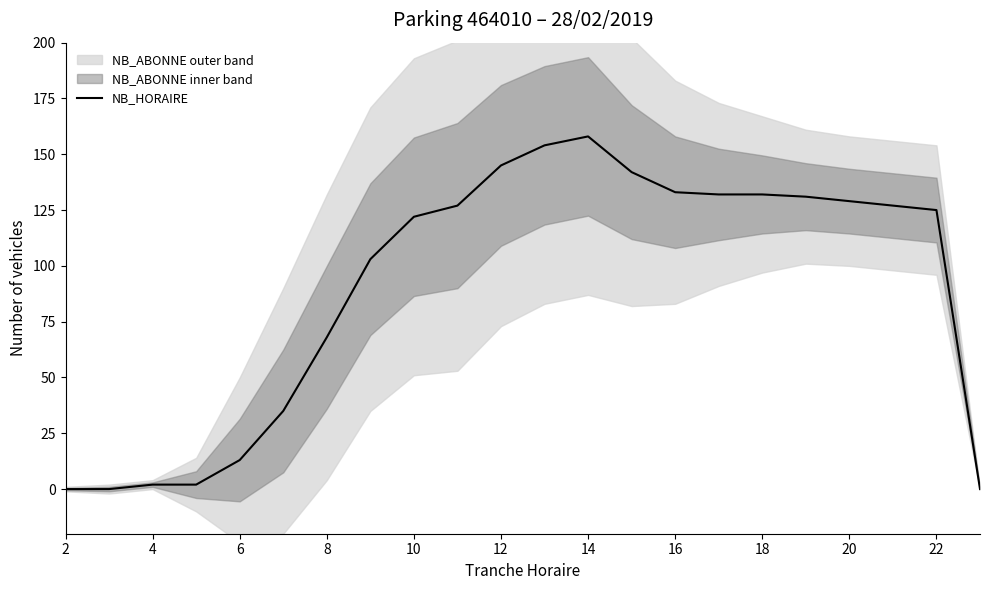

What is the value of the 3rd point from the left?

2